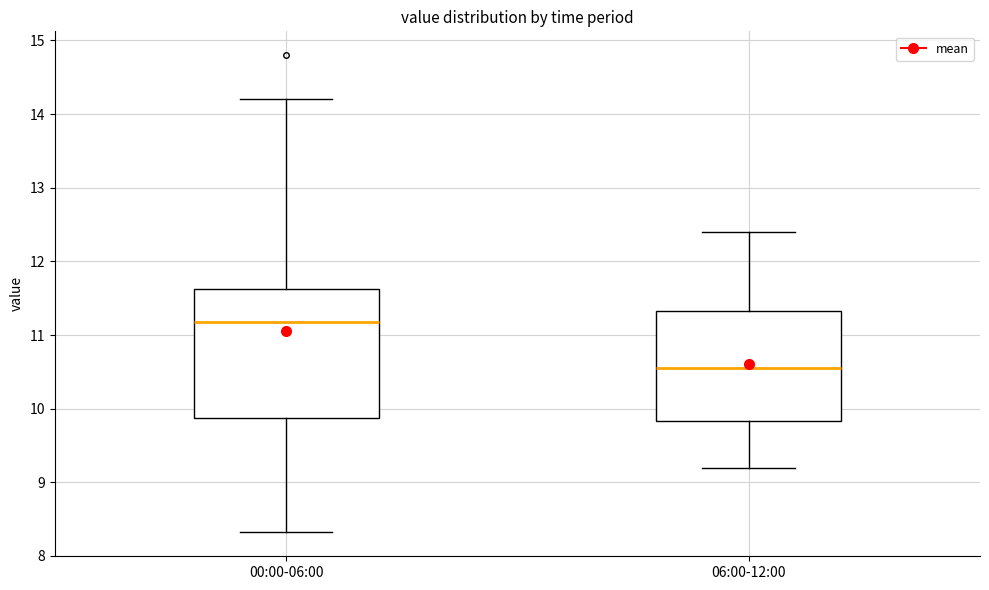

Where is the lower edge of the box for 00:00-06:00 on the y-axis? The values are not printed on the chart, so give them approximately, as read against the axis.

9.9